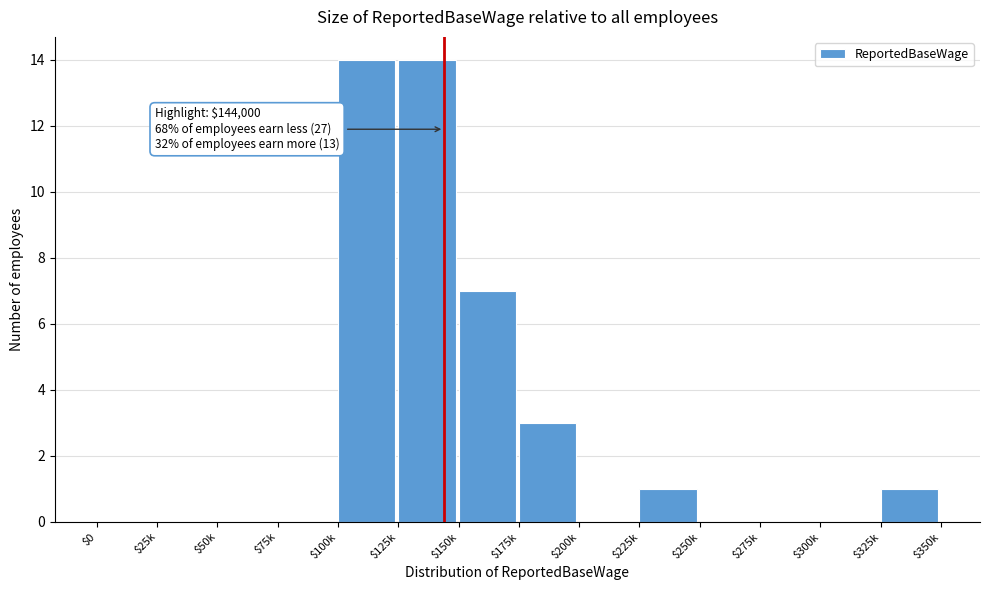

The value at $75k is -8. True or false?

False